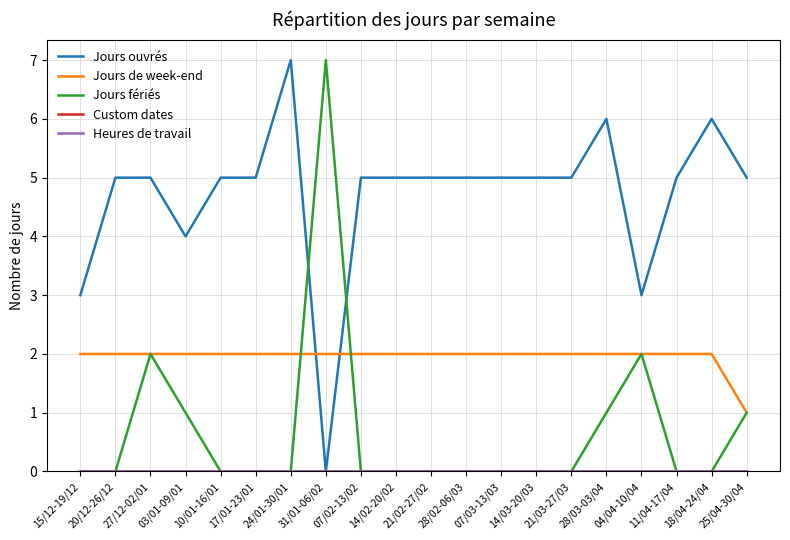

Is this an area chart (filled region under the line)?

No